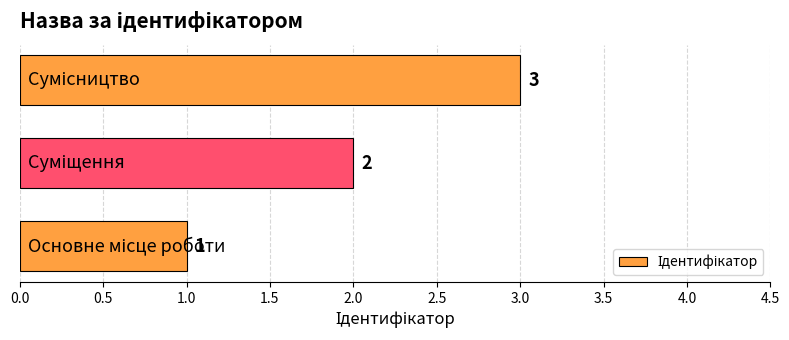

What is the greatest value displayed?

3